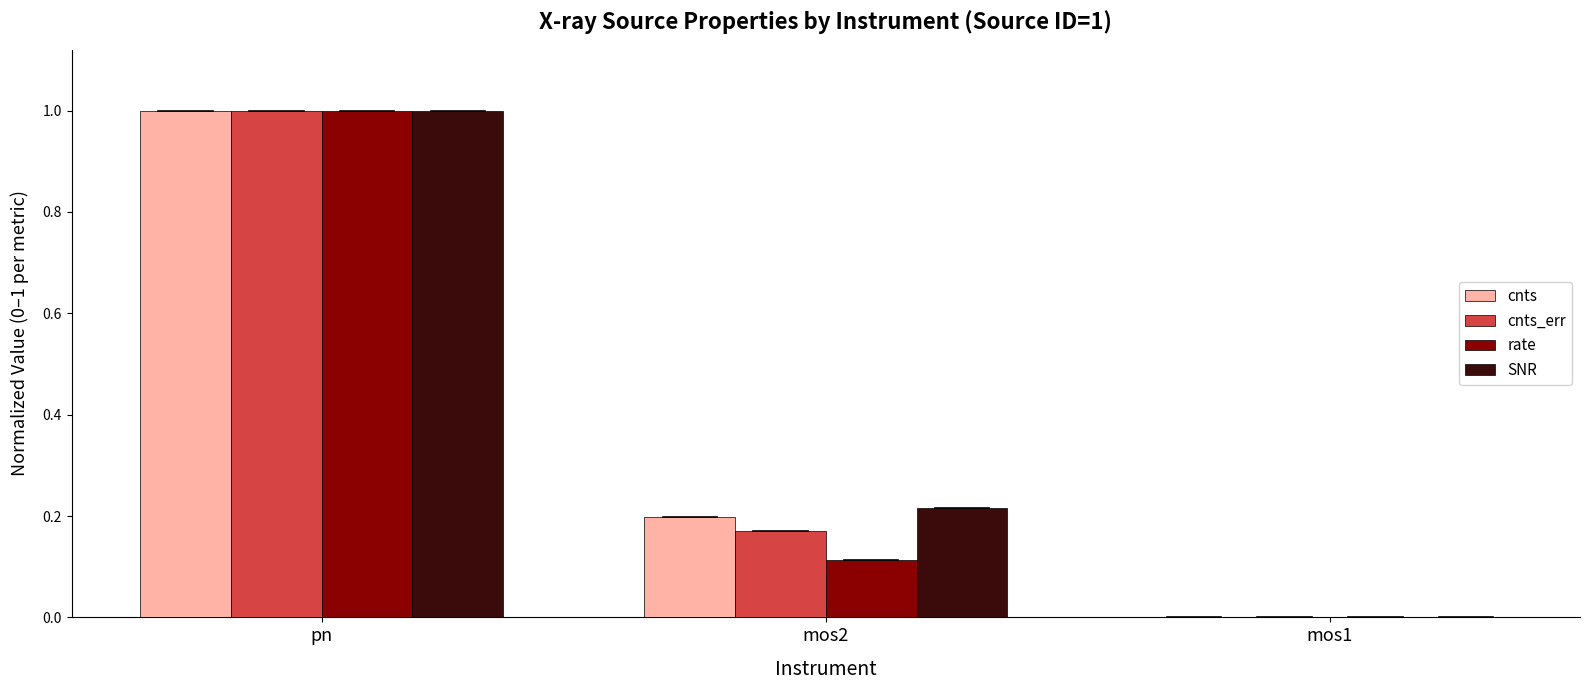

Is the value of SNR at mos1 greater than the value of cnts_err at mos2?

No